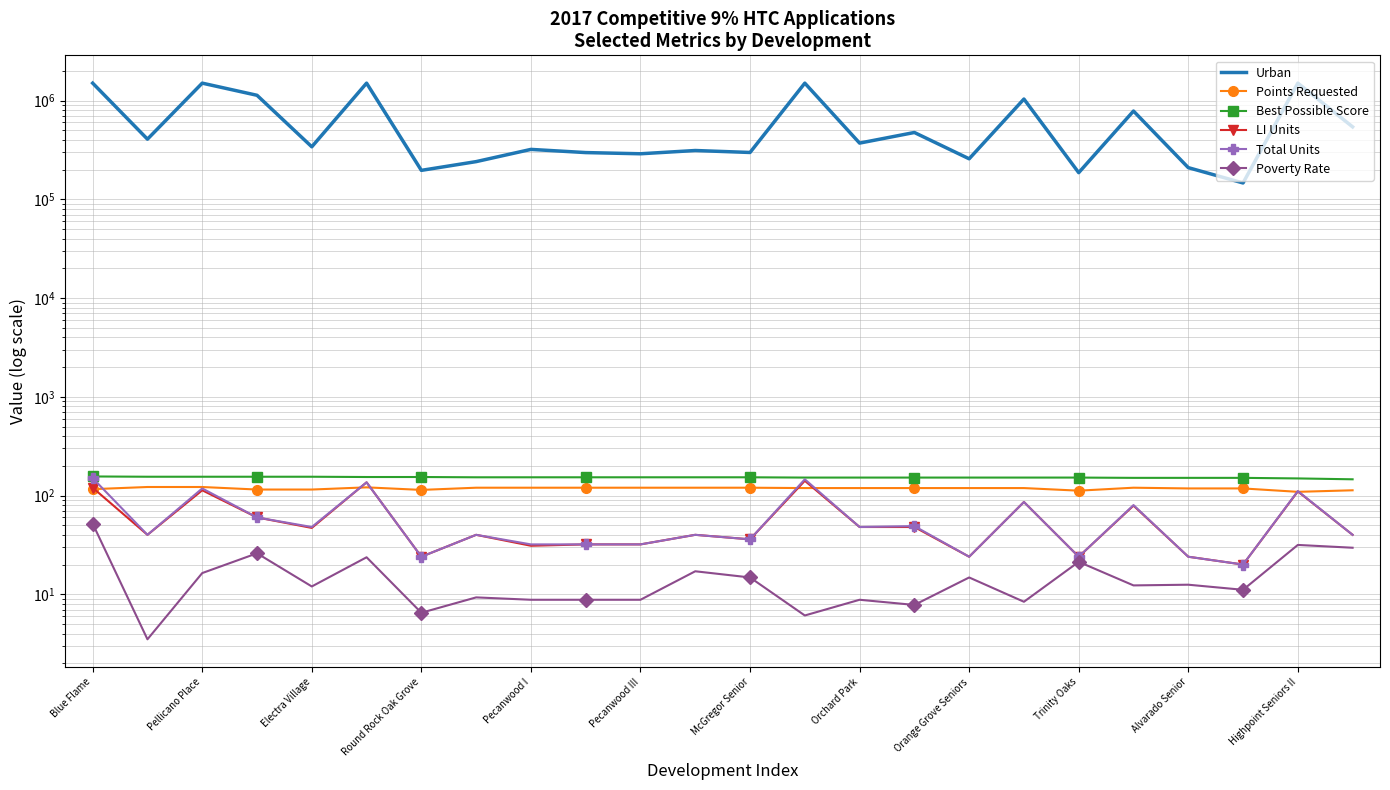

What is the value of the Poverty Rate point at the 4th from the left?

26.0